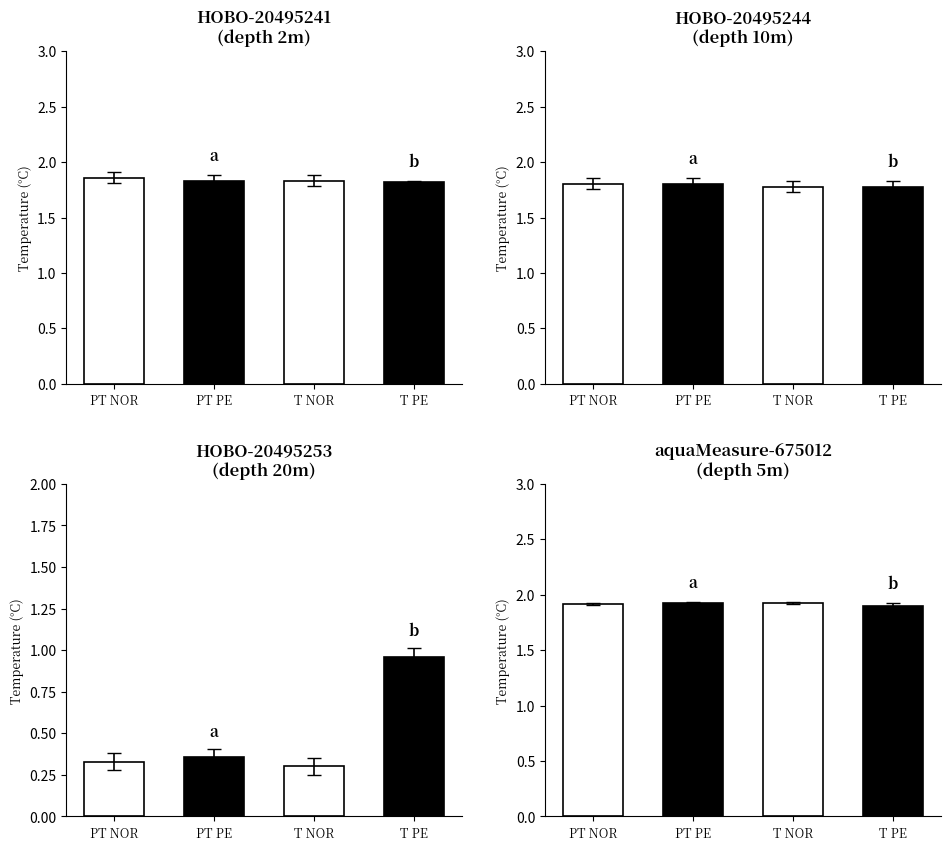

What is the smallest value displayed?

0.3